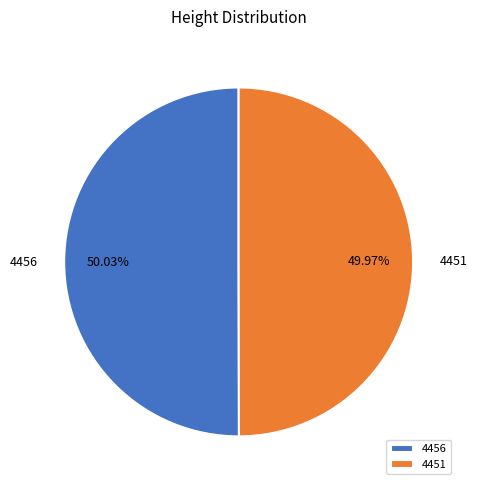

True or false: 4451 accounts for 44% of the total.

False